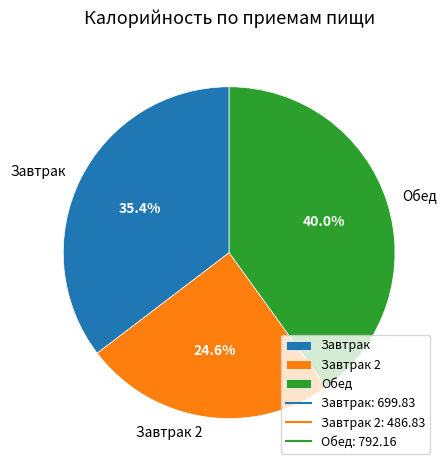

Between Завтрак 2 and Завтрак, which is larger?

Завтрак